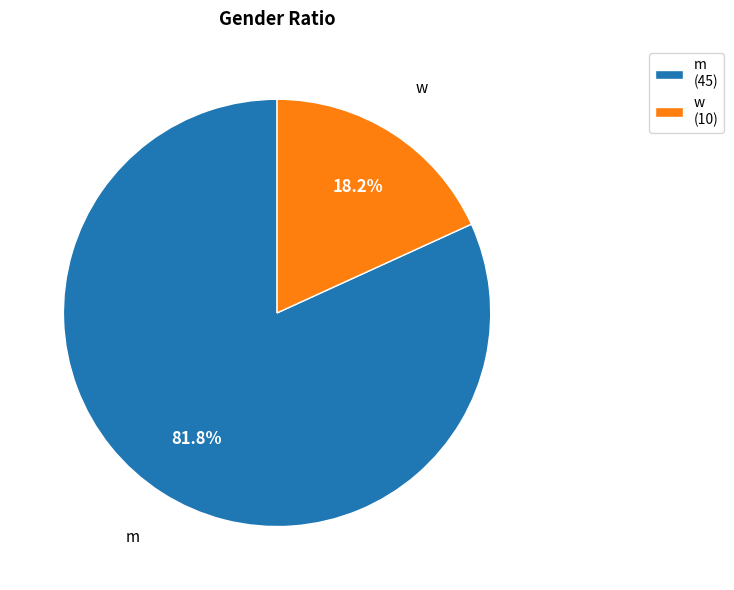

To the nearest percent, what percentage of the pie is w?

18%